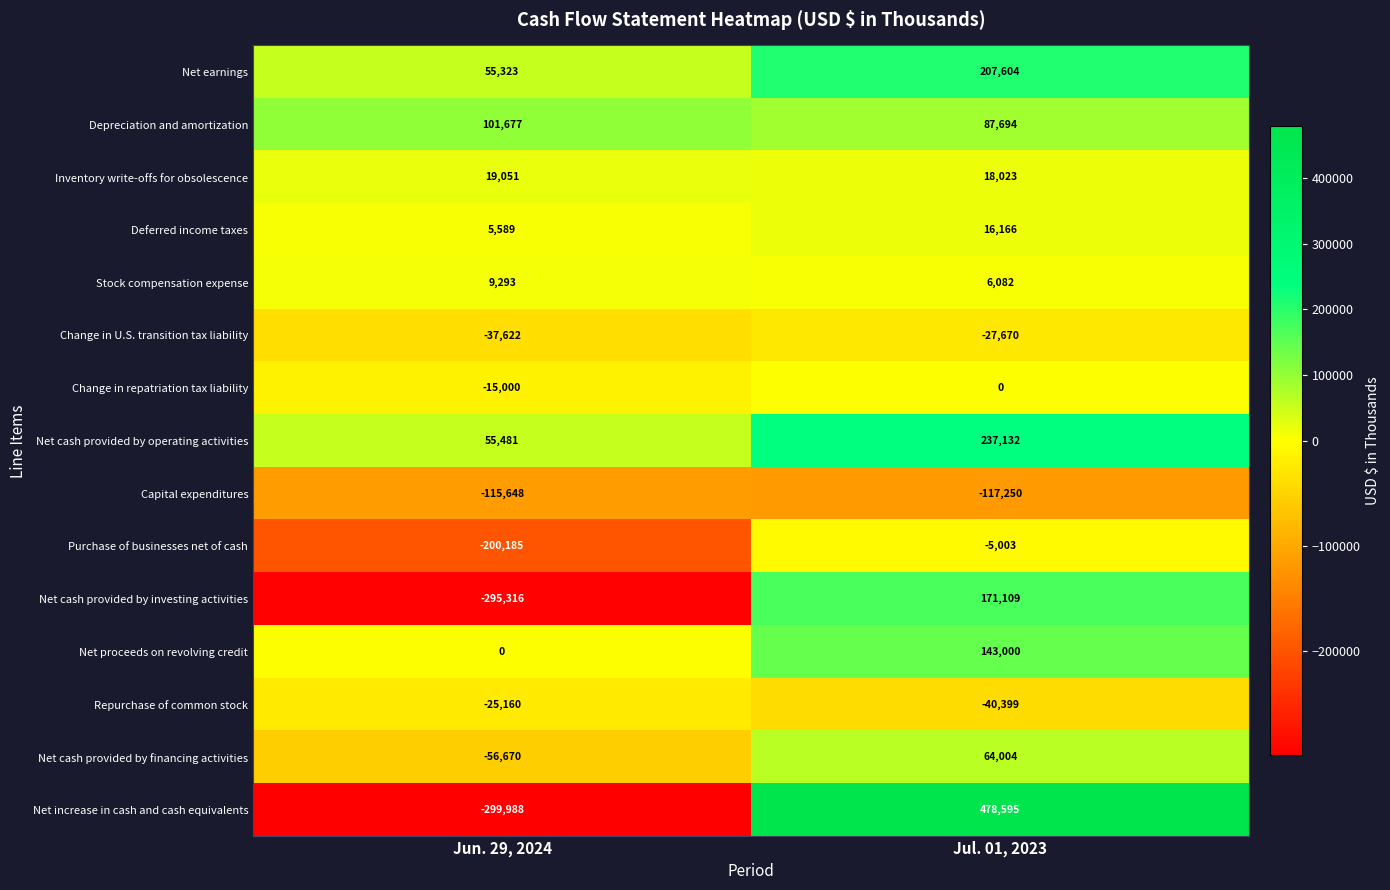

Reading left to right, extract all data points from this chart.

Net earnings: 55323	207604
Depreciation and amortization: 101677	87694
Inventory write-offs for obsolescence: 19051	18023
Deferred income taxes: 5589	16166
Stock compensation expense: 9293	6082
Change in U.S. transition tax liability: -37622	-27670
Change in repatriation tax liability: -15000	0
Net cash provided by operating activities: 55481	237132
Capital expenditures: -115648	-117250
Purchase of businesses net of cash: -200185	-5003
Net cash provided by investing activities: -295316	171109
Net proceeds on revolving credit: 0	143000
Repurchase of common stock: -25160	-40399
Net cash provided by financing activities: -56670	64004
Net increase in cash and cash equivalents: -299988	478595